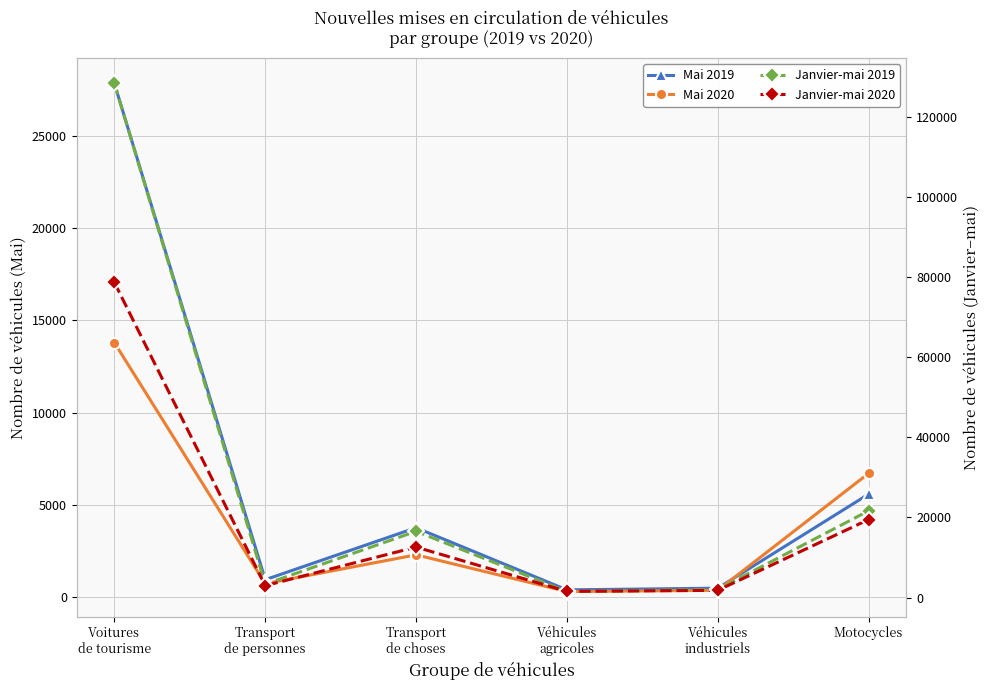

How many lines are shown in the chart?

4